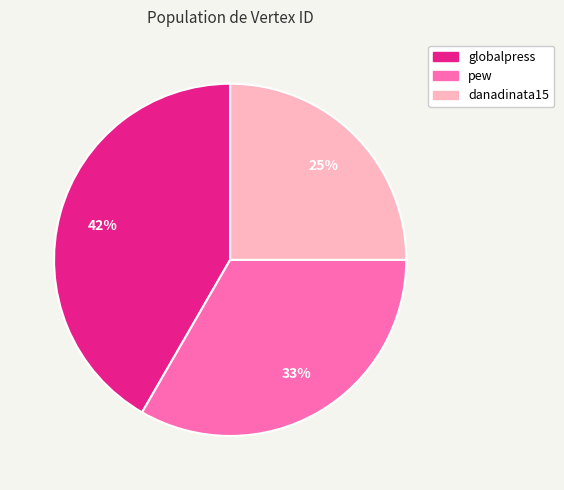

Which slice is the largest?

globalpress